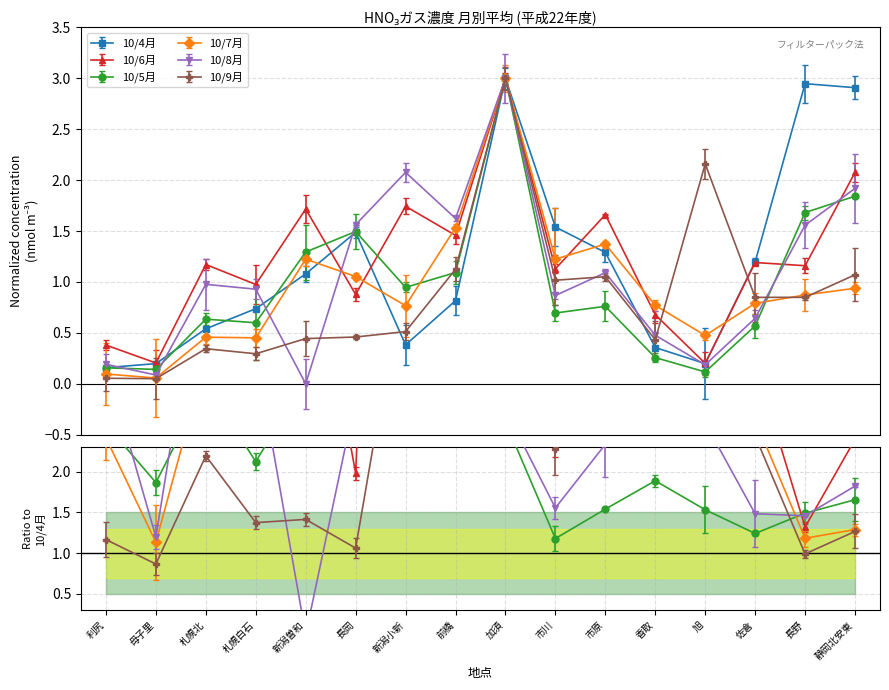

The value of 10/5月 at 利尻 is 0.2. True or false?

True